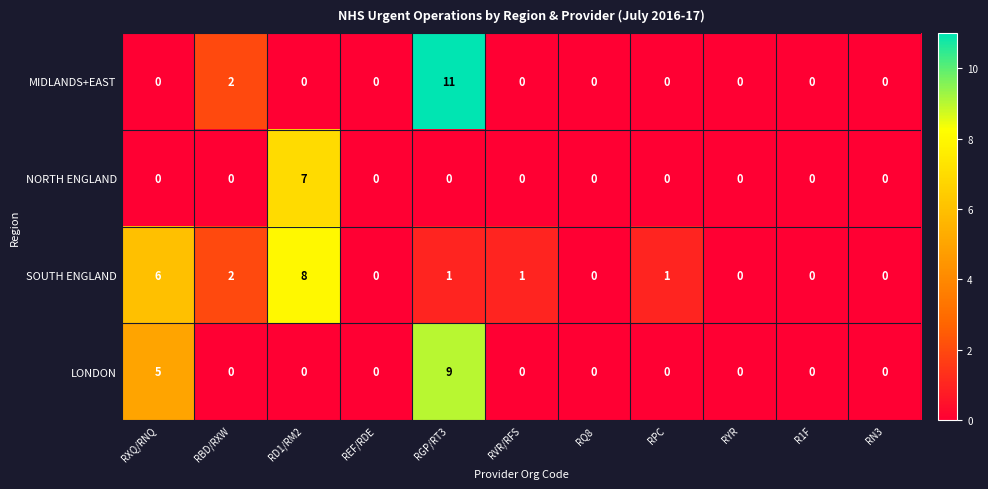

How many NORTH ENGLAND values are between 0 and 1?

10